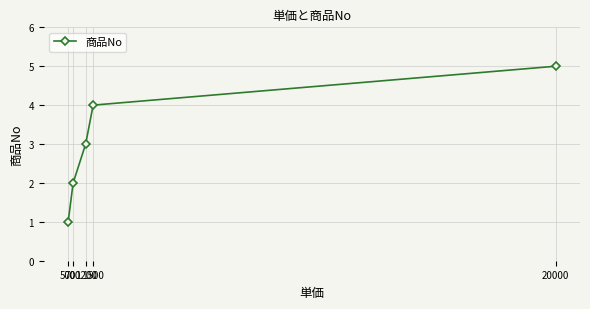

What is the difference between the maximum and minimum values?

4